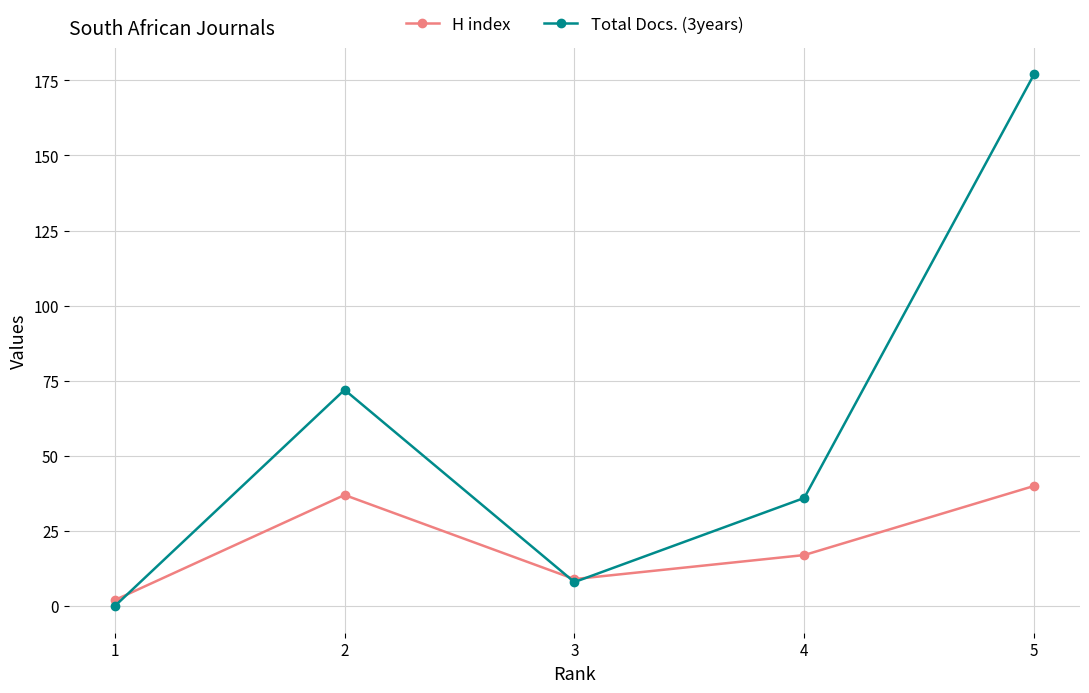

What is the difference between the maximum and minimum values in the H index series?

38